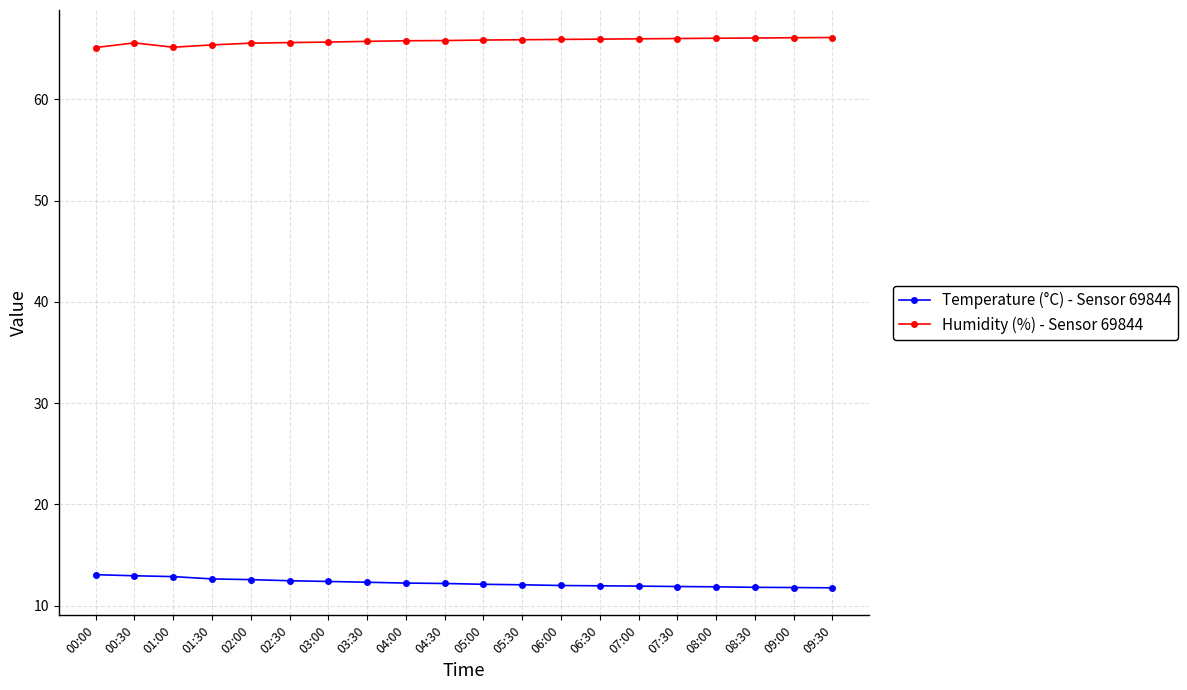

Which series has the largest total across all categories?

Humidity (%) - Sensor 69844